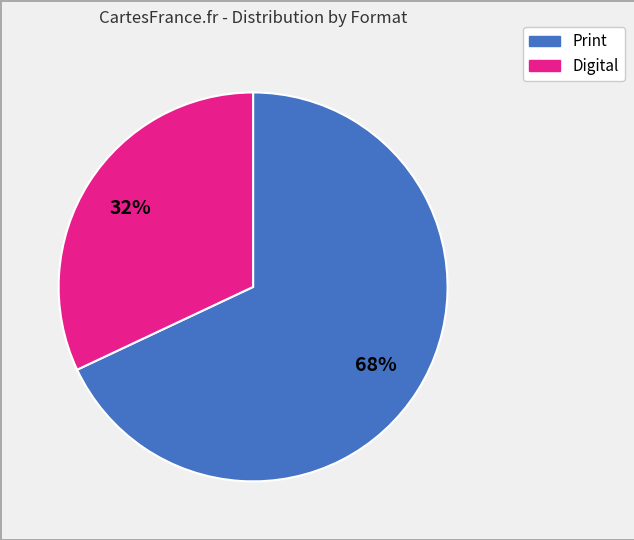

To the nearest percent, what is the difference between the largest and smallest slice percentages?

36%